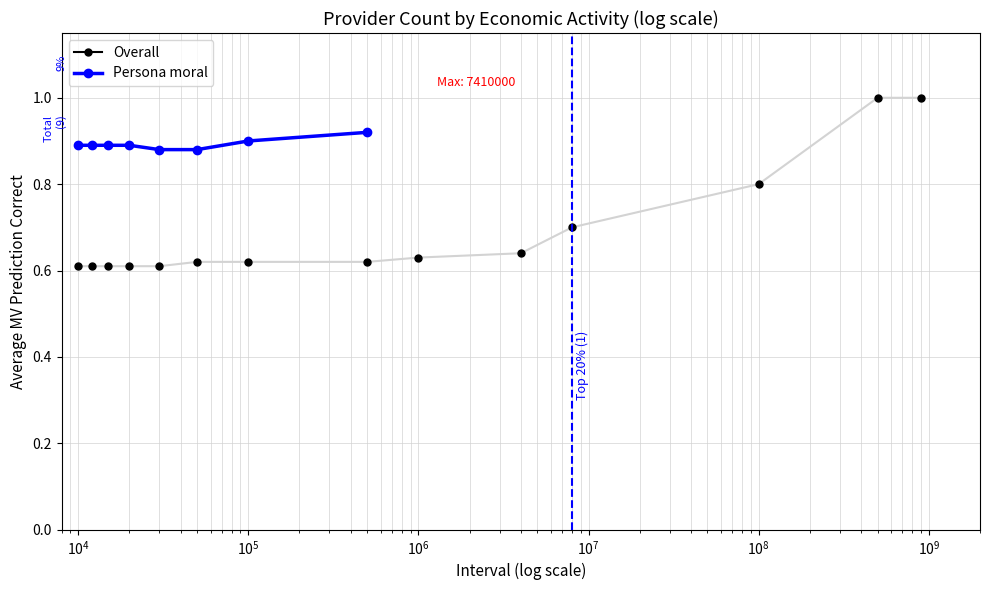

True or false: the data has more than 1 interior local peaks.

False